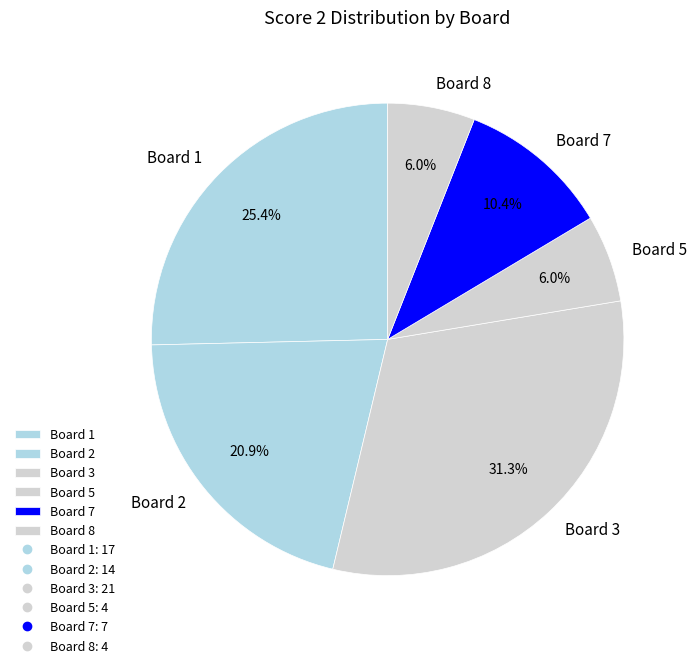

What percentage is NOT represented by Board 5?

94.0%